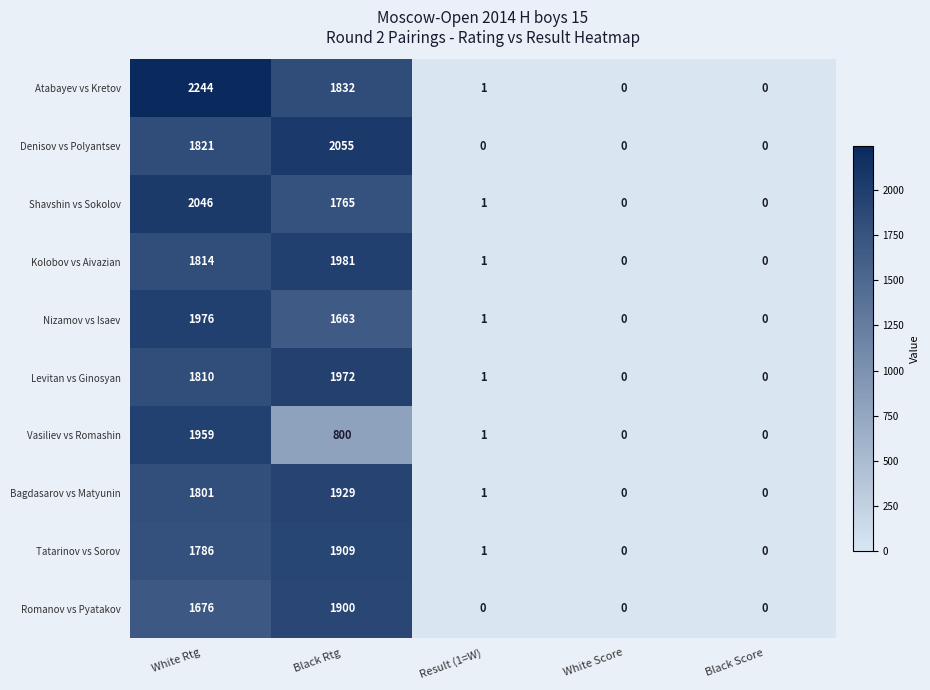

At which label is Bagdasarov vs Matyunin closest to 964?

White Rtg